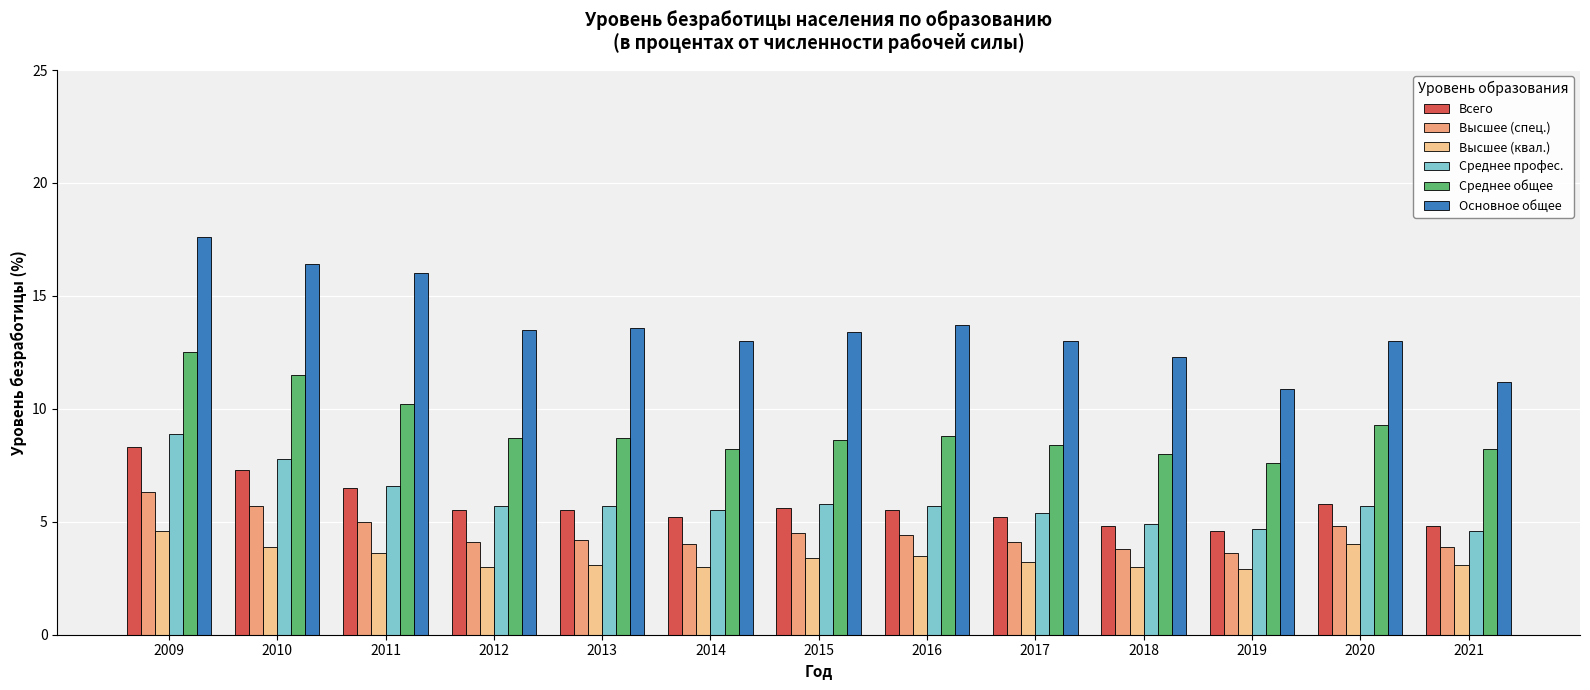

What is the difference between the highest and lowest values at 2017?

9.8